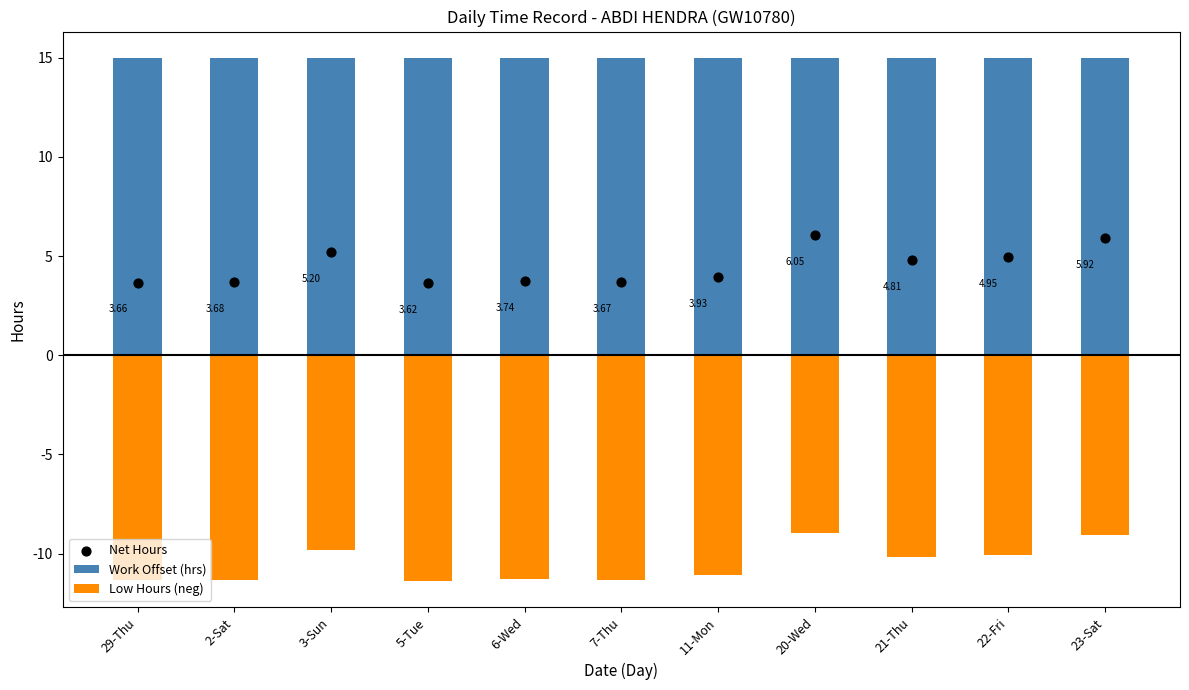

At which category is the sum across all series the highest?

20-Wed